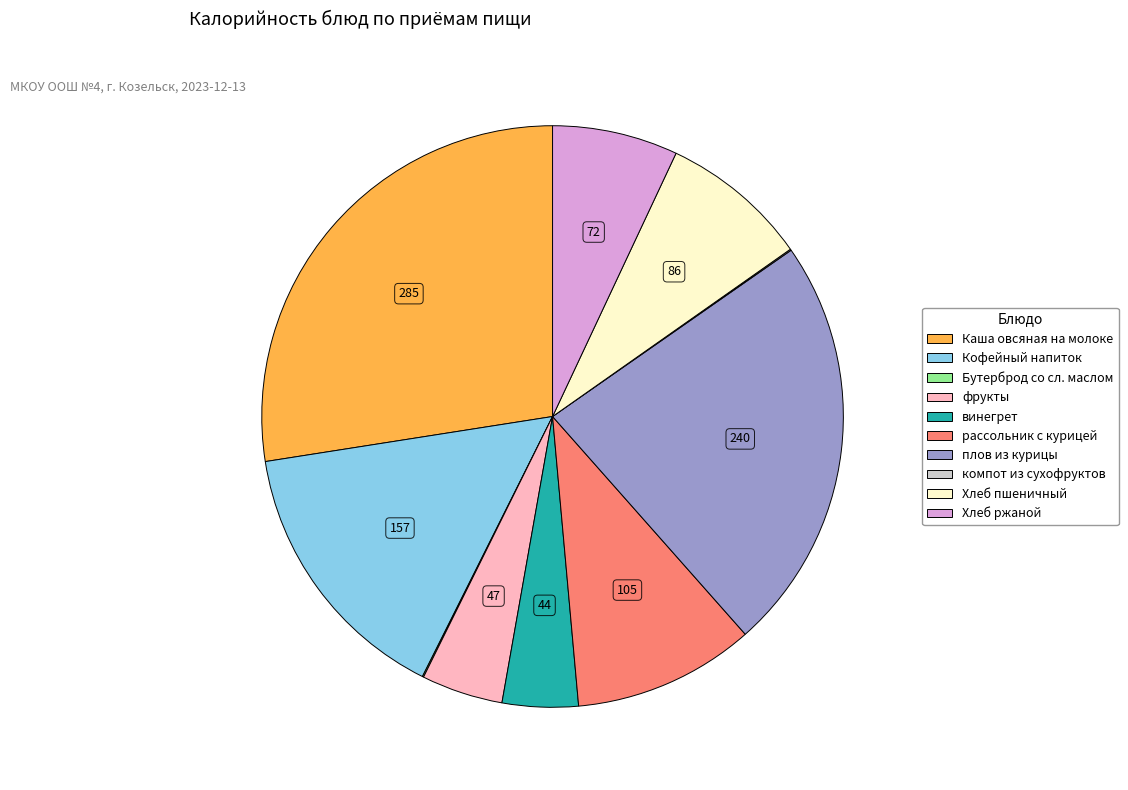

Is there a majority slice in this chart?

No